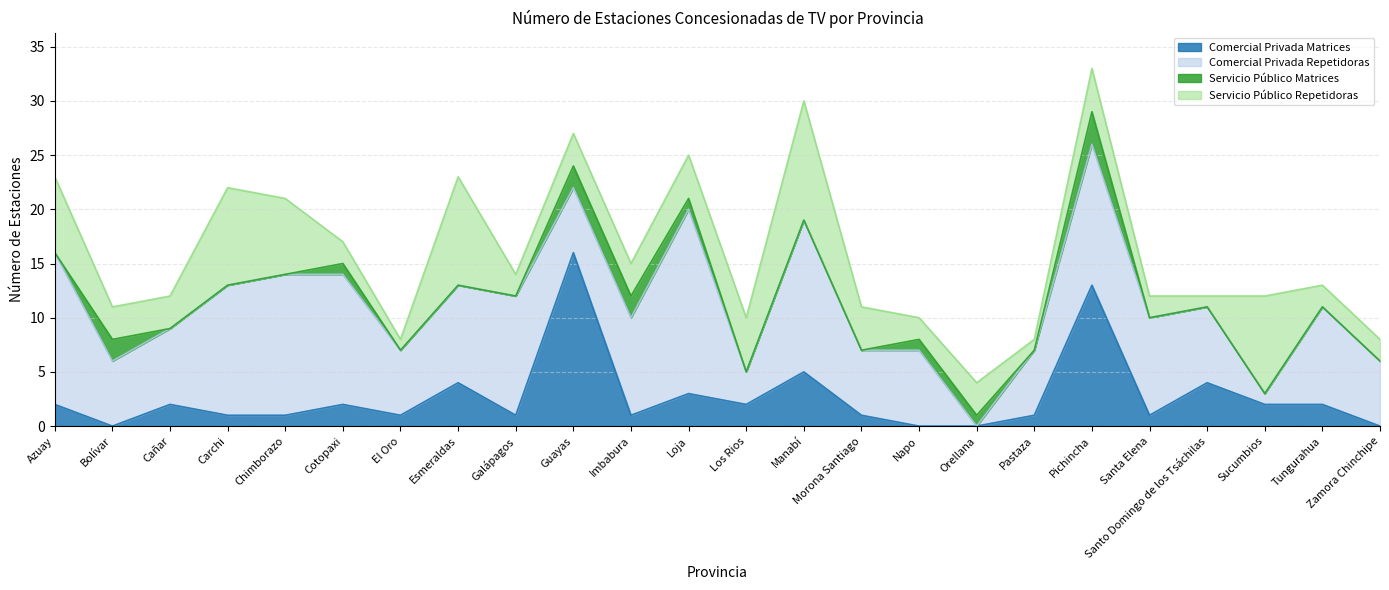

Where do Servicio Público Repetidoras and Comercial Privada Repetidoras first cross each other?

El Oro and Esmeraldas